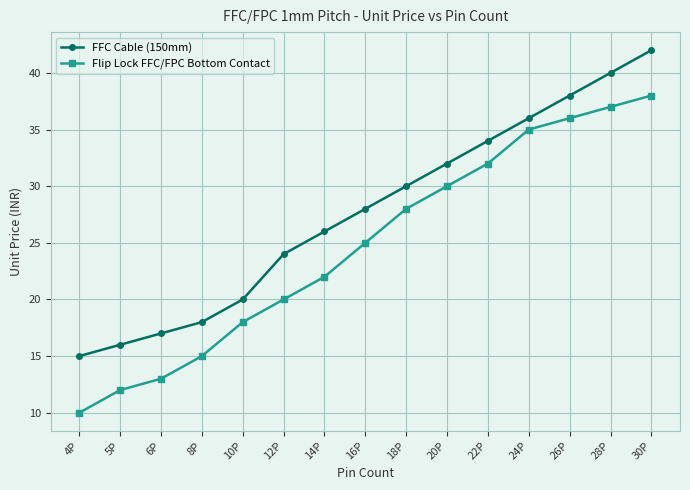

What is the lowest value of the FFC Cable (150mm) series?

15